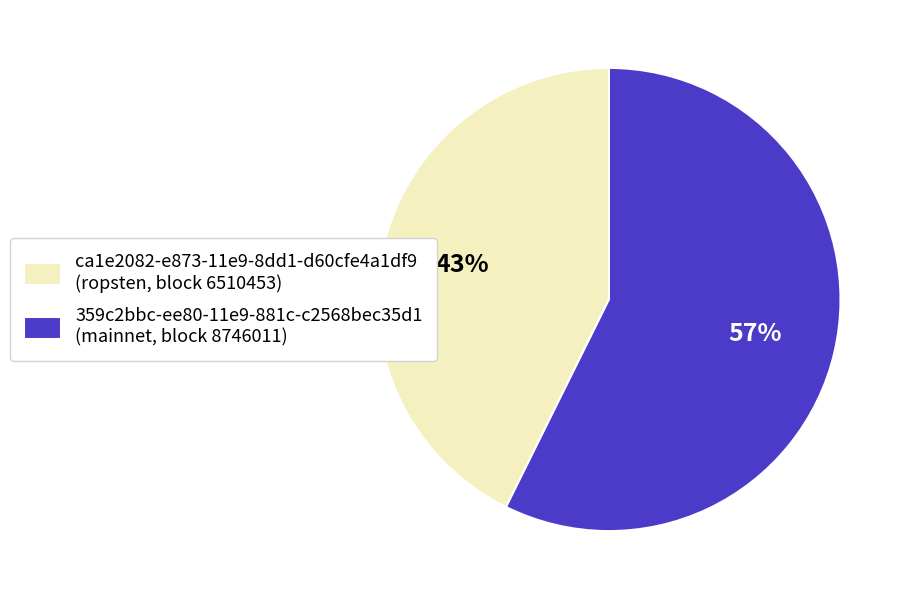

To the nearest percent, what is the combined percentage of 359c2bbc-ee80-11e9-881c-c2568bec35d1 and ca1e2082-e873-11e9-8dd1-d60cfe4a1df9?

100%